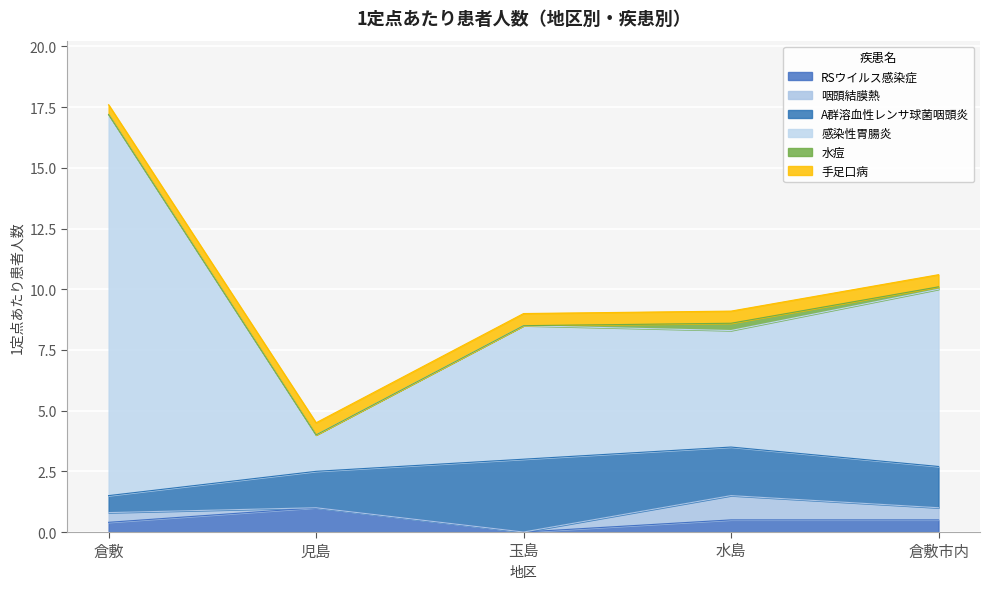

The value of A群溶血性レンサ球菌咽頭炎 at 水島 is 2.0. True or false?

True